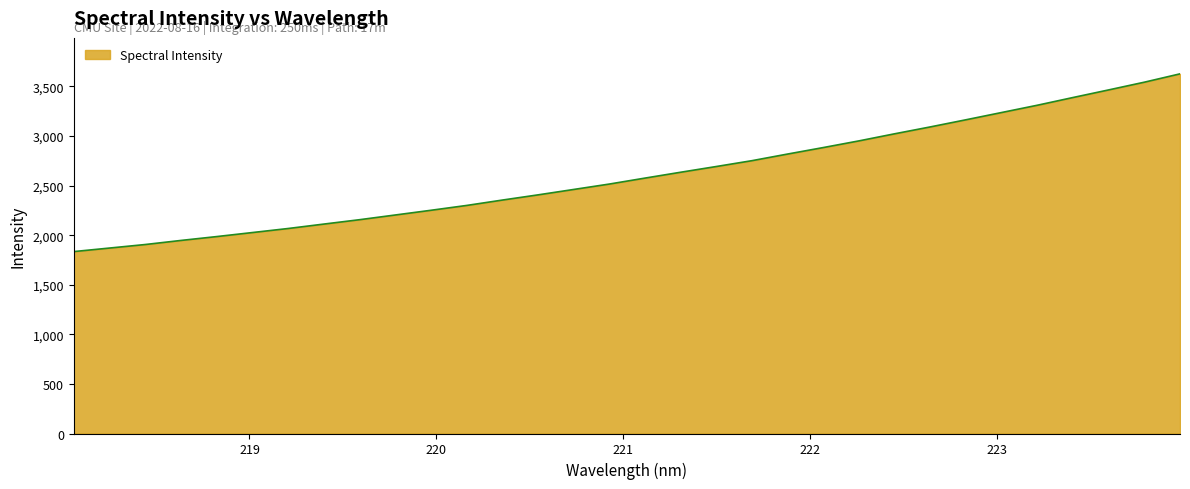

Reading left to right, transcribe all the data shown in this chart.

1834.9	1870.5	1906.1	1947.2	1986.2	2026.8	2067.6	2112.2	2156.4	2203.9	2251.4	2300.2	2354.4	2406.9	2461.4	2516.1	2576.2	2635.3	2693.1	2752.1	2819.0	2884.4	2951.7	3023.2	3092.6	3164.6	3237.8	3311.1	3389.0	3465.6	3543.4	3627.4